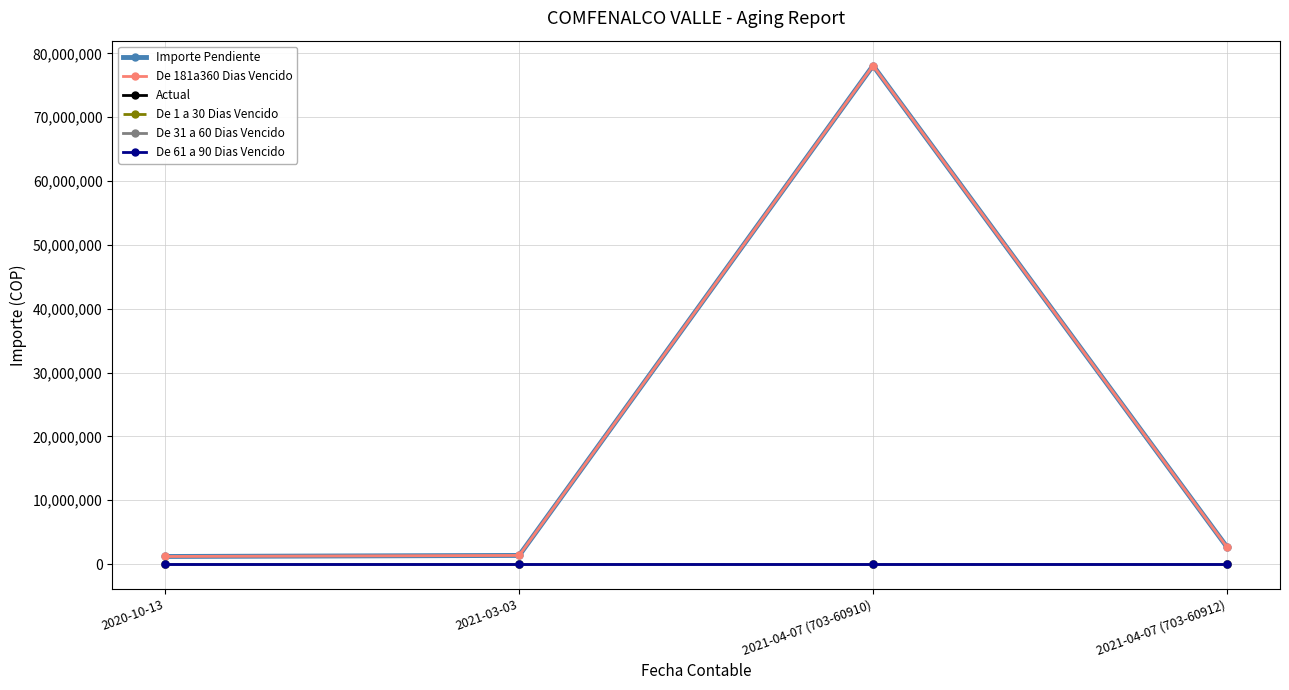

Does the chart have visible grid lines?

Yes